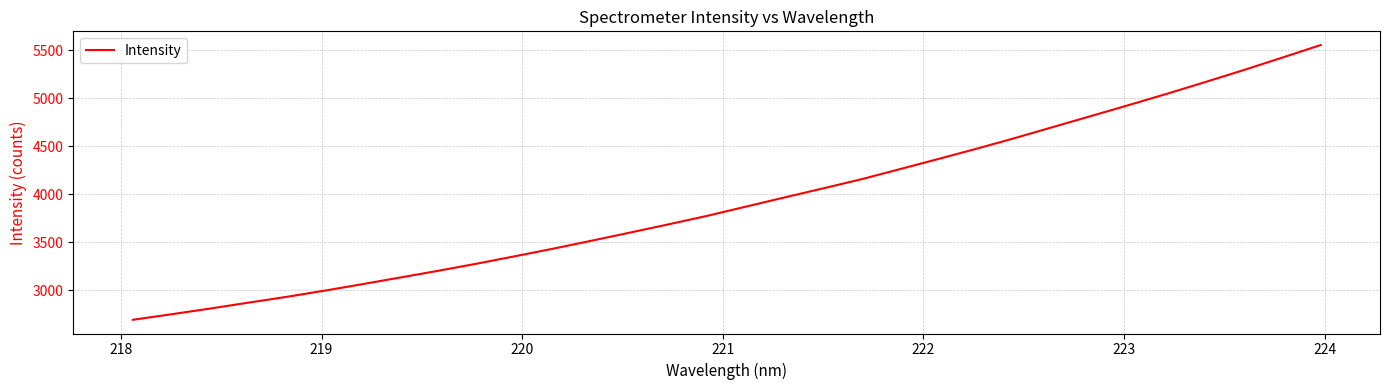

What is the difference between the maximum and minimum values?

2858.6